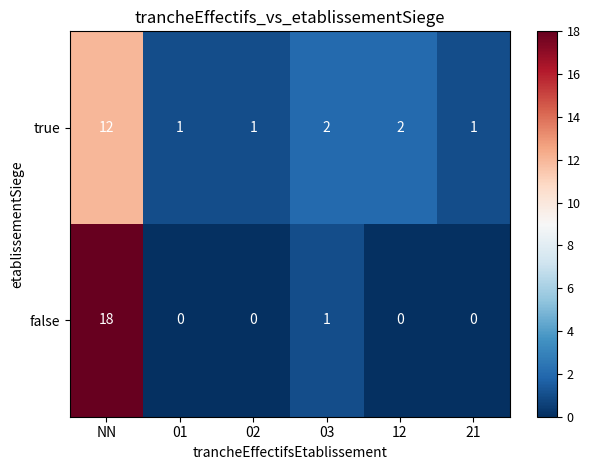

Which series changed the most between NN and 21?

false